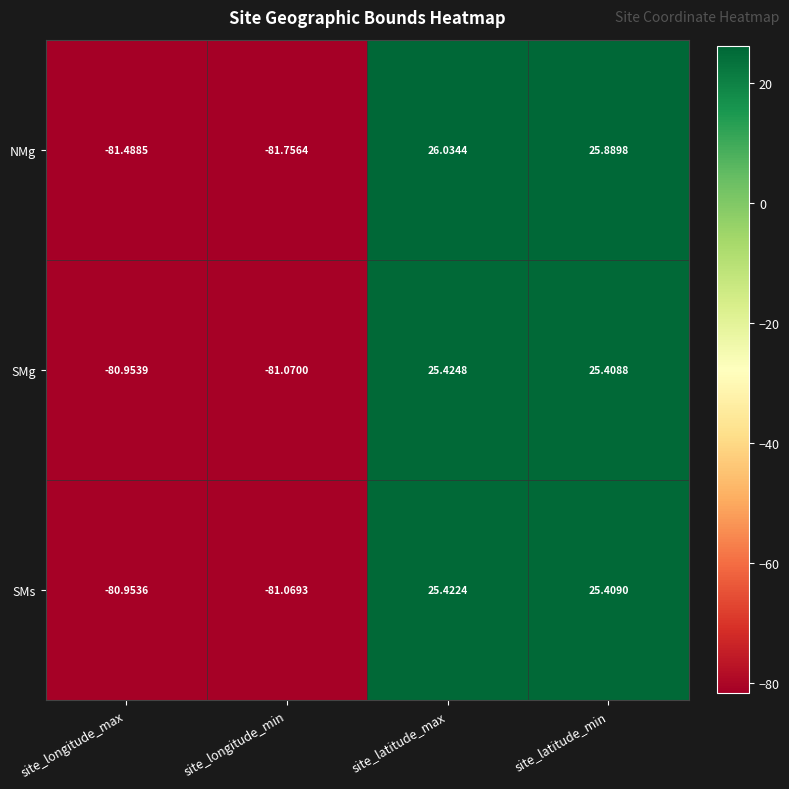

Where does the SMs series first go above 25?

site_latitude_max